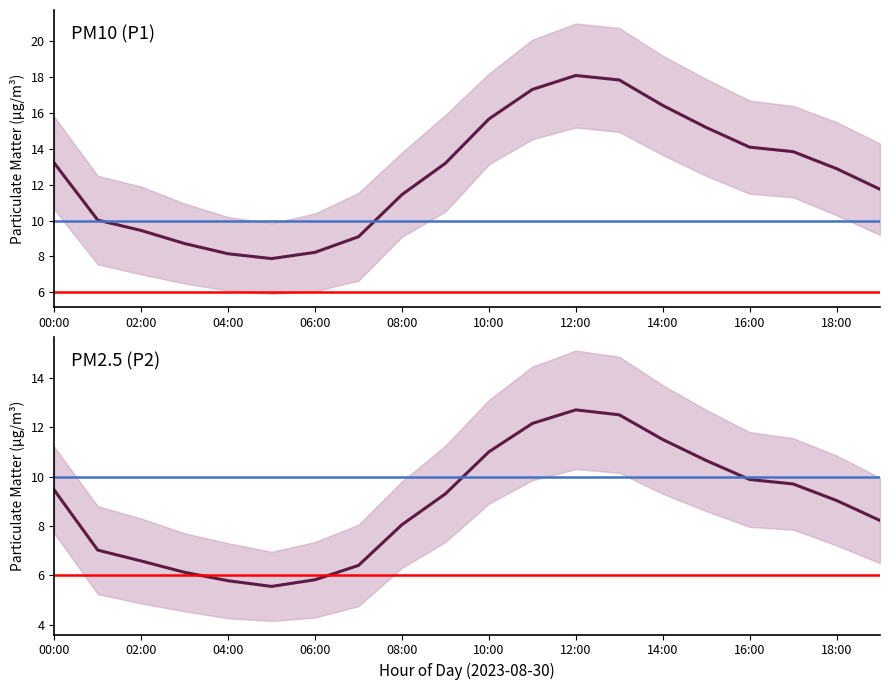

What is the sum of the P1 values at 16:00 and 04:00?

22.2